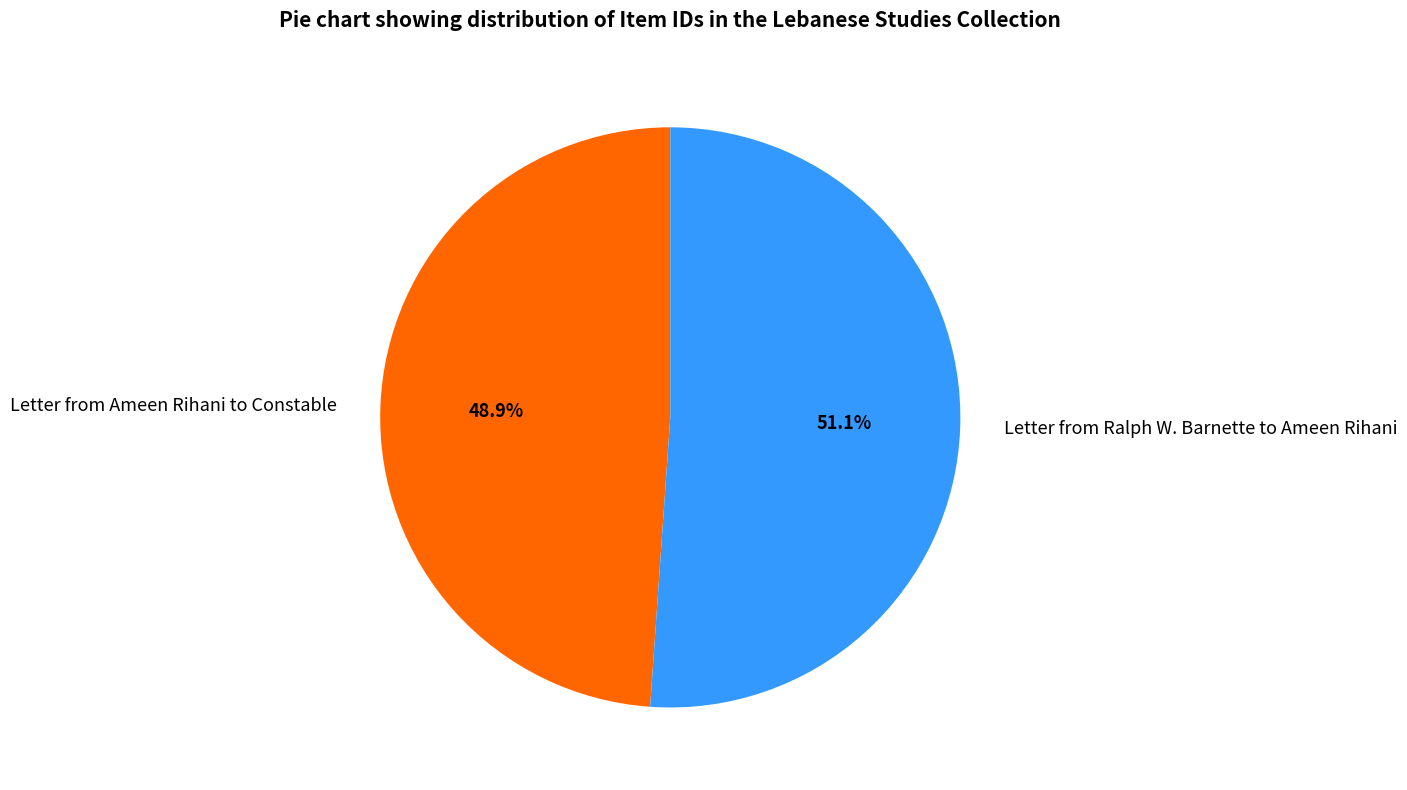

How many slices are in this pie chart?

2